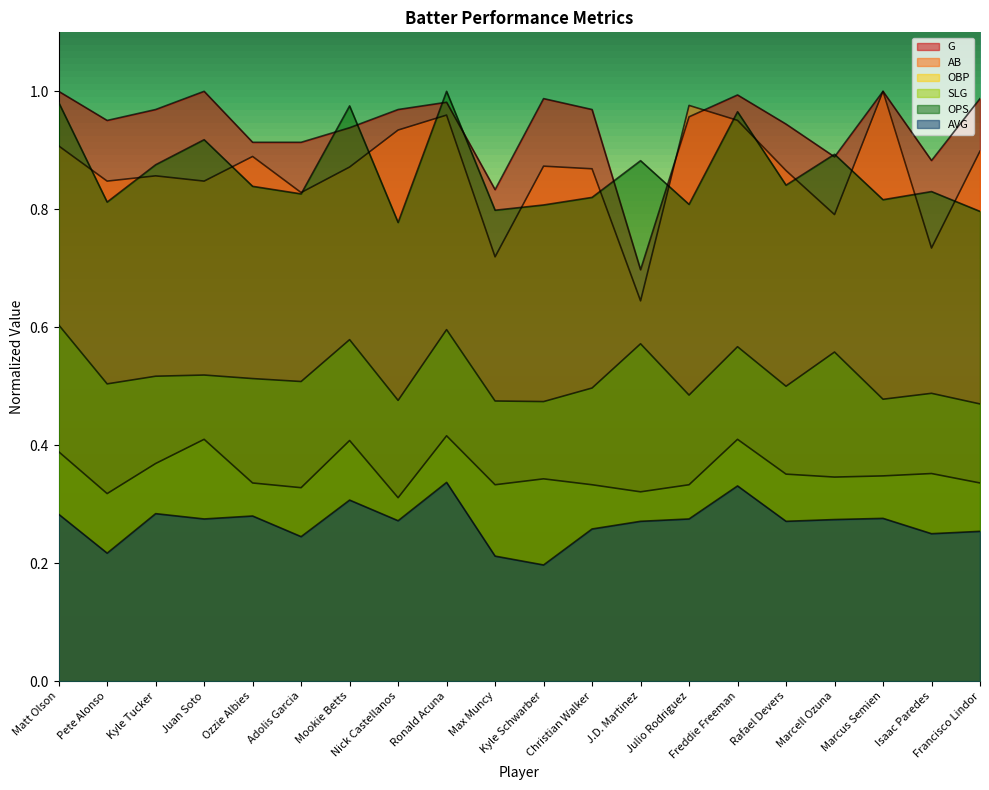

The AB series shows 0.8 at Pete Alonso. True or false?

True